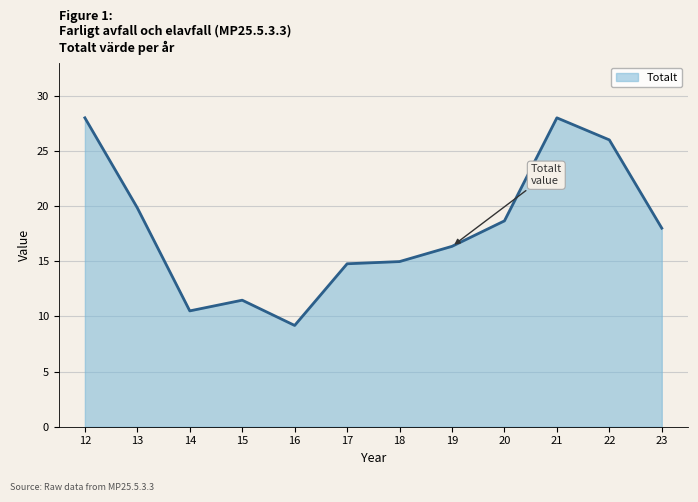

Between 16 and 22, which is larger?

22